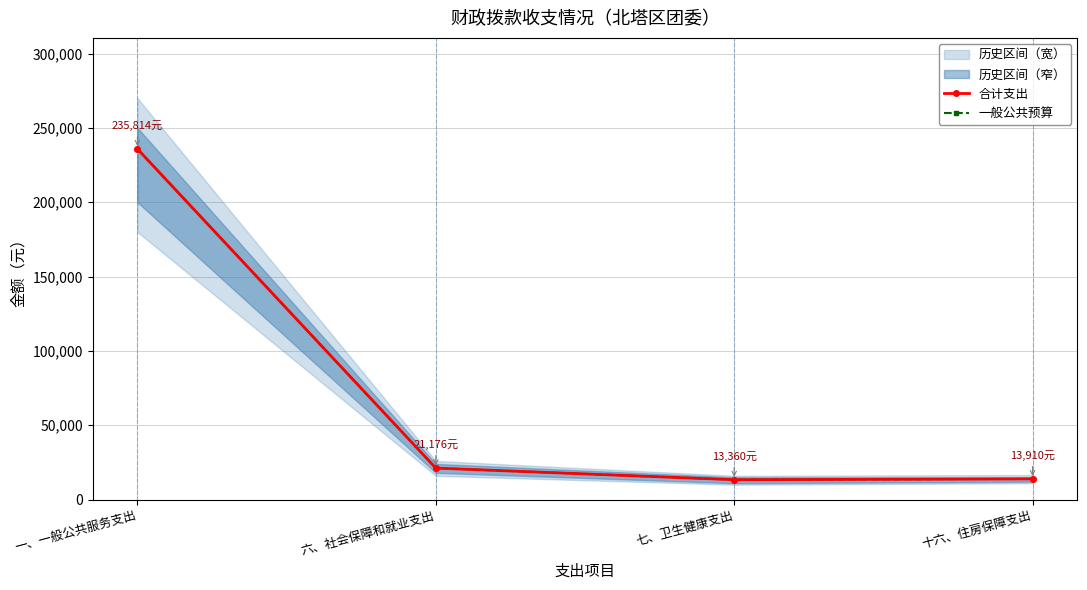

What is the value of the 合计支出 point at the 3rd from the left?

13360